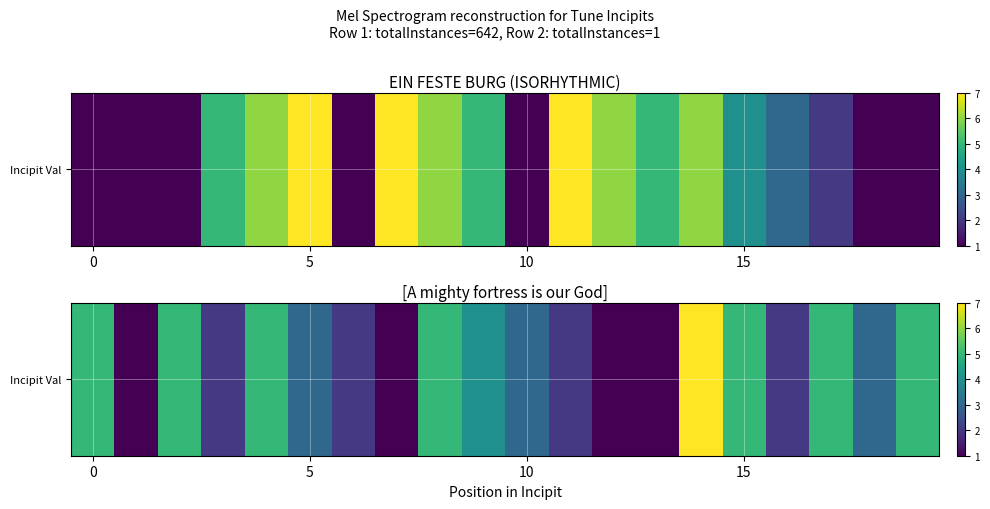

Count the number of categories in the chart.

20